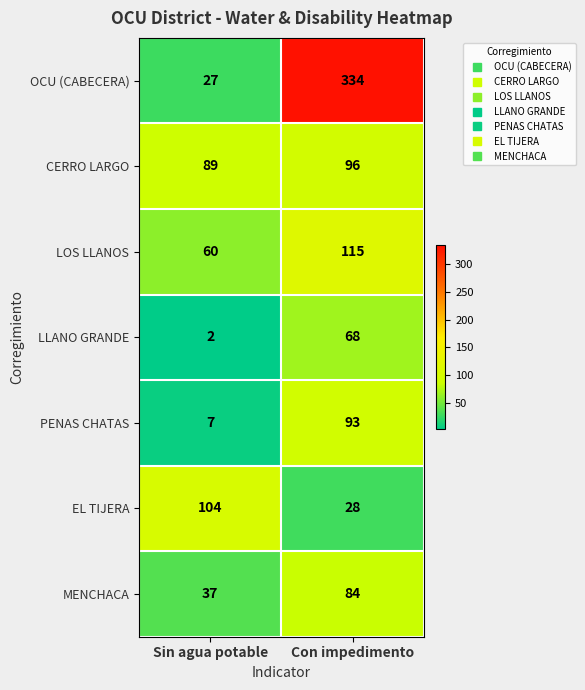

Reading left to right, list all the values displayed in this chart.

OCU (CABECERA): Sin agua potable=27	Con impedimento=334
CERRO LARGO: Sin agua potable=89	Con impedimento=96
LOS LLANOS: Sin agua potable=60	Con impedimento=115
LLANO GRANDE: Sin agua potable=2	Con impedimento=68
PENAS CHATAS: Sin agua potable=7	Con impedimento=93
EL TIJERA: Sin agua potable=104	Con impedimento=28
MENCHACA: Sin agua potable=37	Con impedimento=84